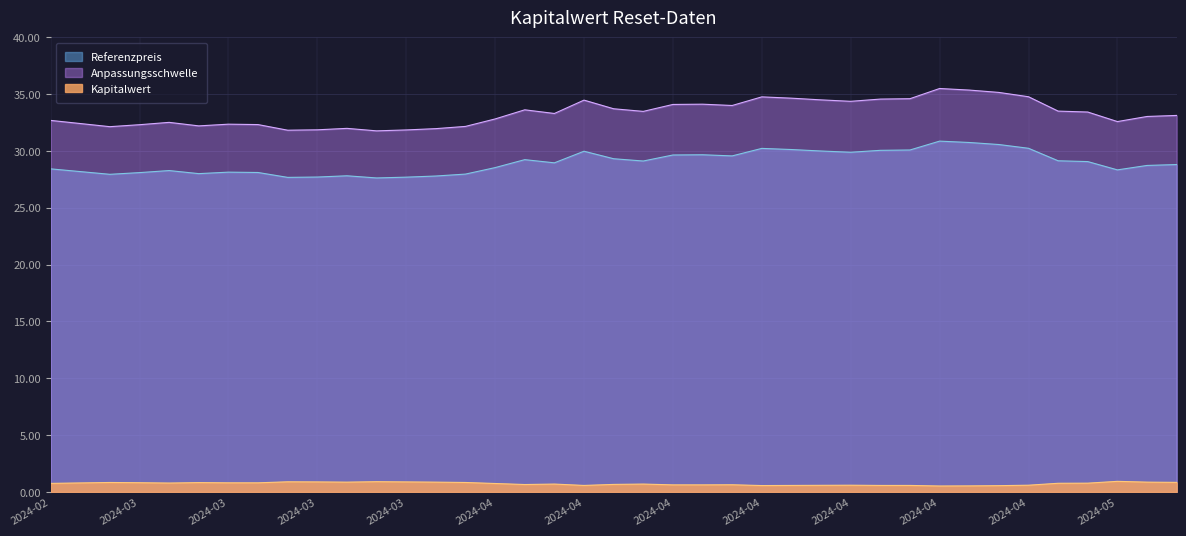

Rank the categories by Anpassungsschwelle value from lowest to highest.

2024-04-18, 2024-04-23, 2024-04-17, 2024-04-22, 2024-04-16, 2024-04-19, 2024-05-02, 2024-04-15, 2024-04-26, 2024-04-30, 2024-04-24, 2024-04-25, 2024-05-03, 2024-04-29, 2024-02-29, 2024-05-06, 2024-04-12, 2024-02-28, 2024-02-27, 2024-04-10, 2024-03-04, 2024-04-05, 2024-03-05, 2024-04-11, 2024-04-08, 2024-04-02, 2024-04-04, 2024-04-03, 2024-03-25, 2024-04-09, 2024-03-26, 2024-03-22, 2024-03-21, 2024-03-27, 2024-03-28, 2024-03-06, 2024-03-07, 2024-03-08, 2024-03-11